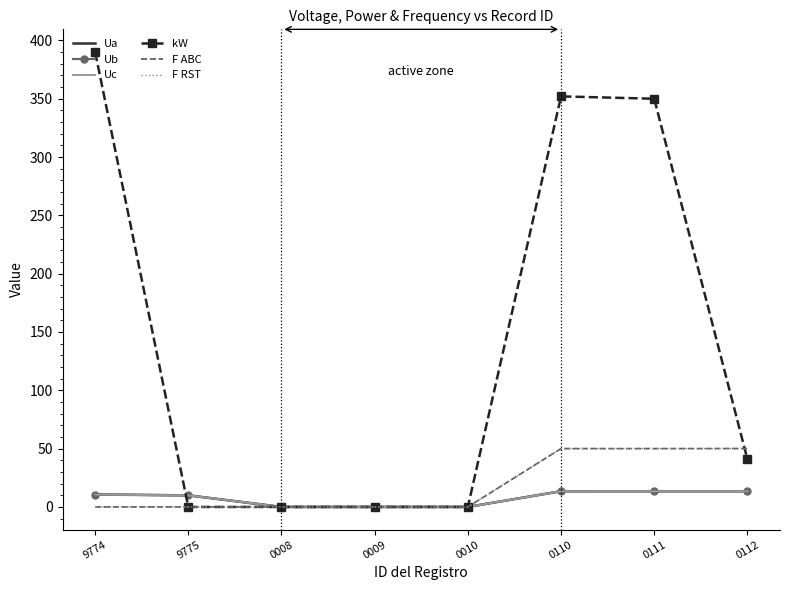

True or false: Uc and F RST intersect in this chart.

False